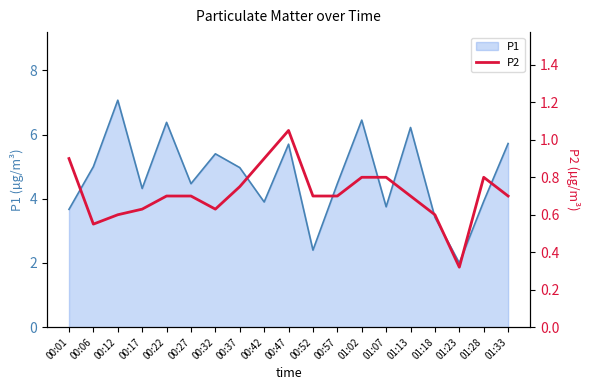

The chart shows a value of 0.7 at 00:57. True or false?

True